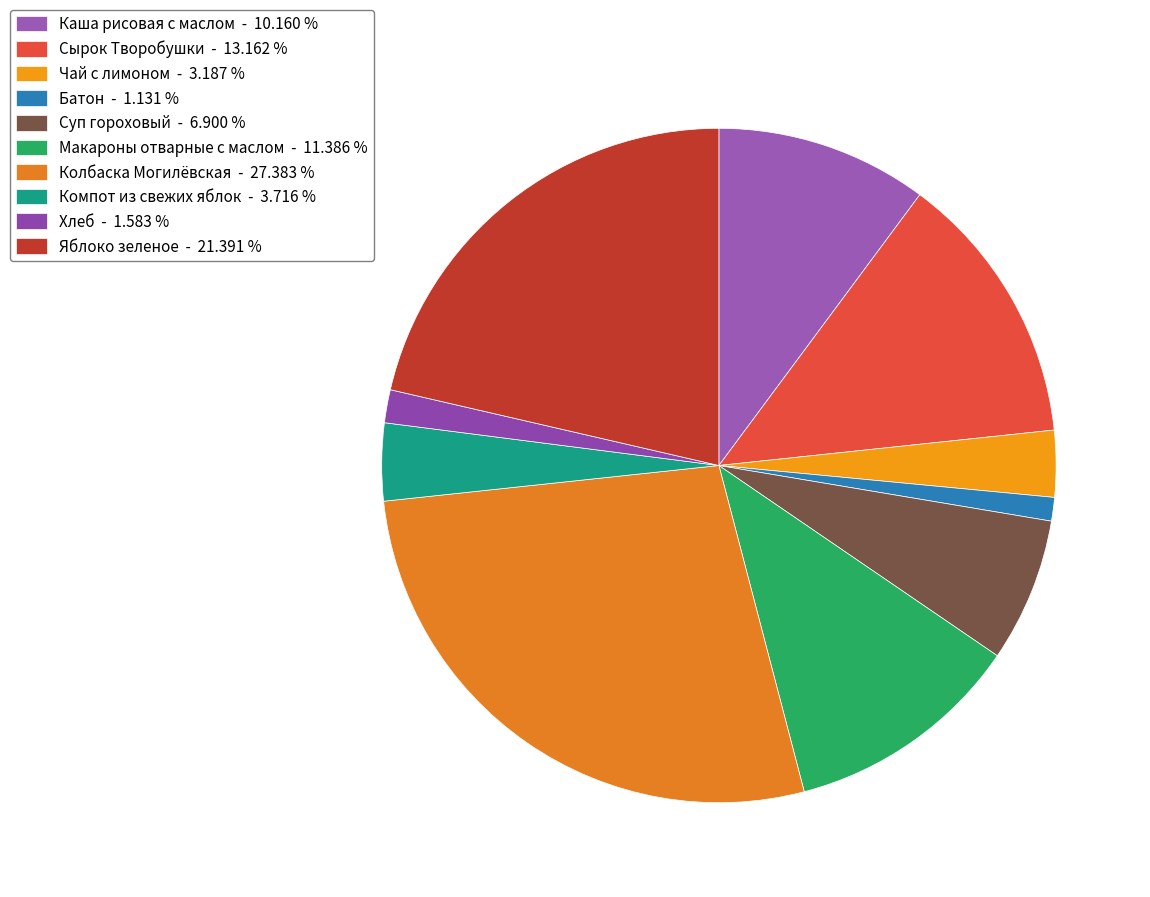

How many slices are in this pie chart?

10